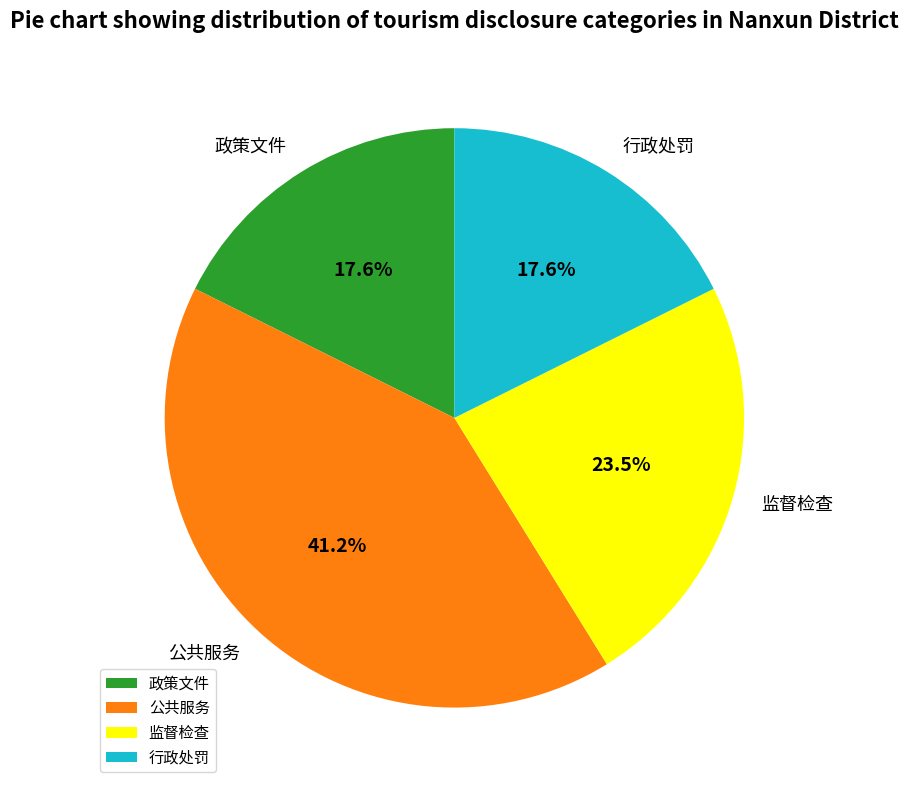

To the nearest percent, what portion does 公共服务 represent?

41%